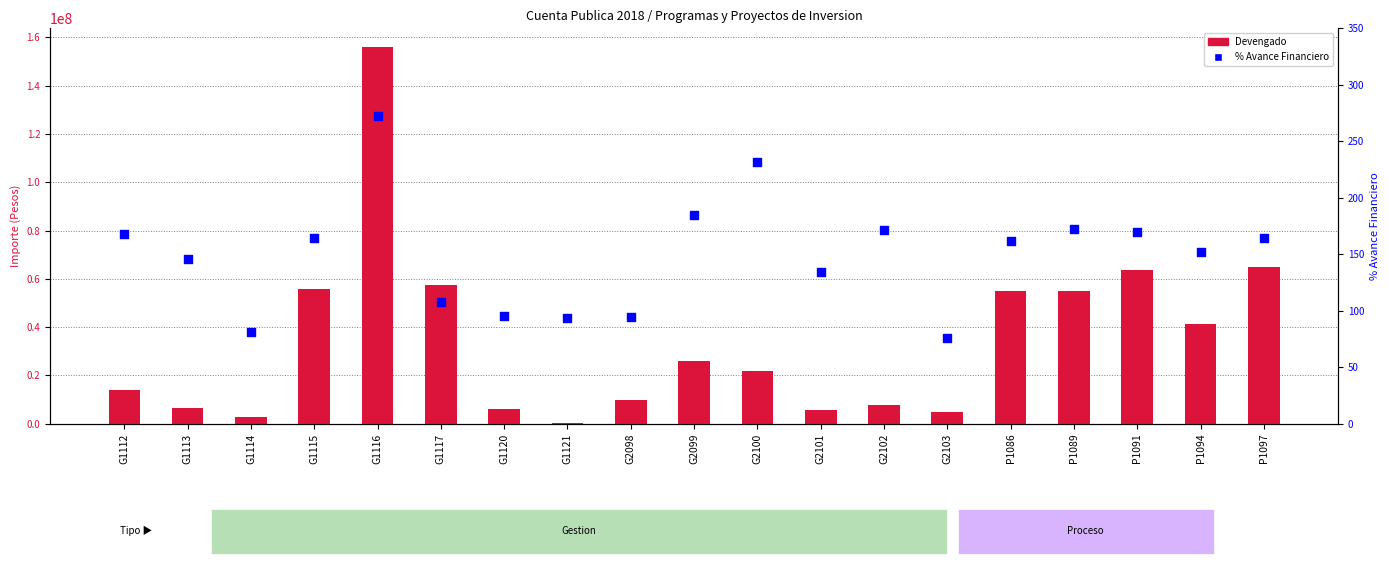

Which series has the widest spread of Y values?

Devengado